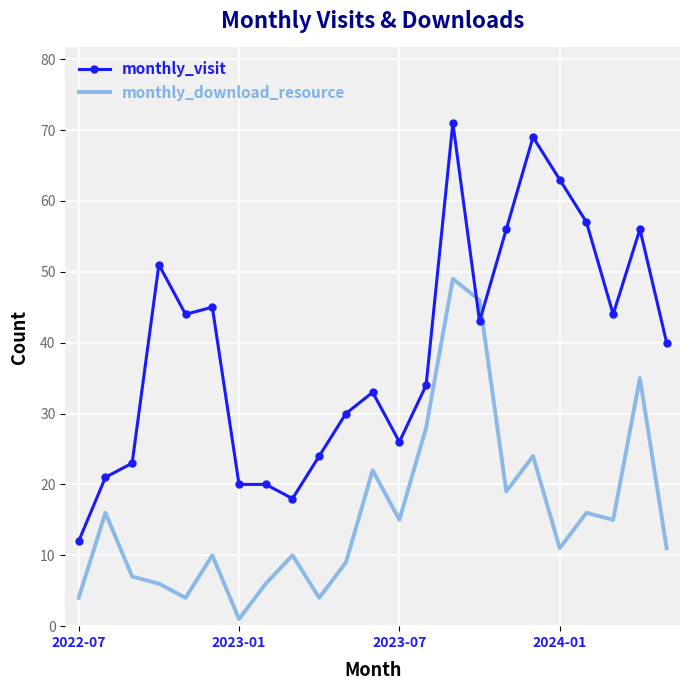

What is the greatest value displayed?

71